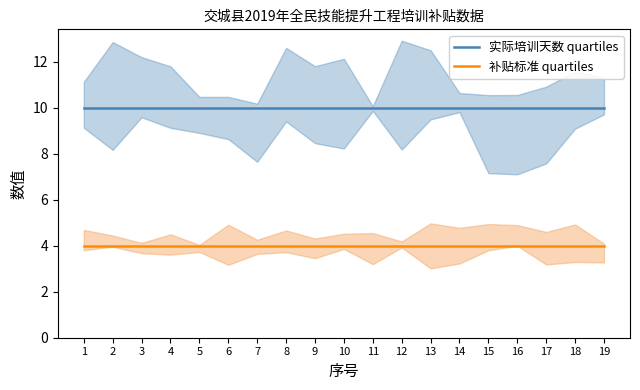

At which category is the sum across all series the highest?

1